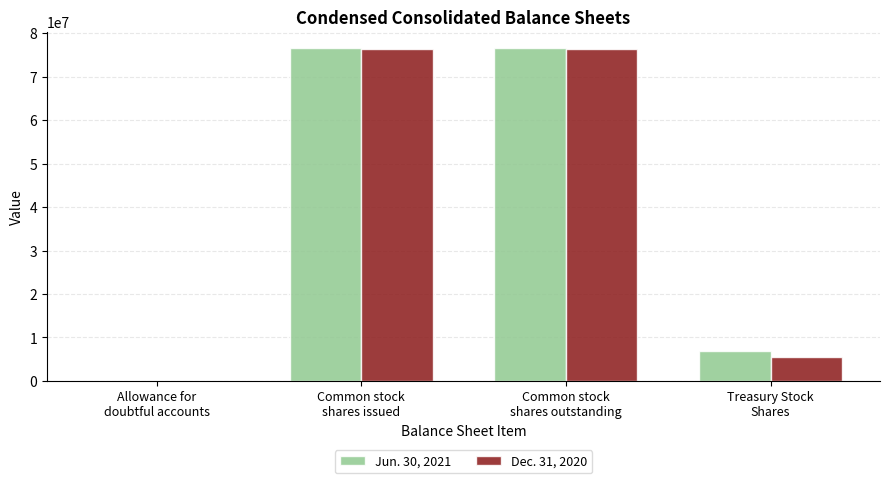

How many series are shown in this chart?

2